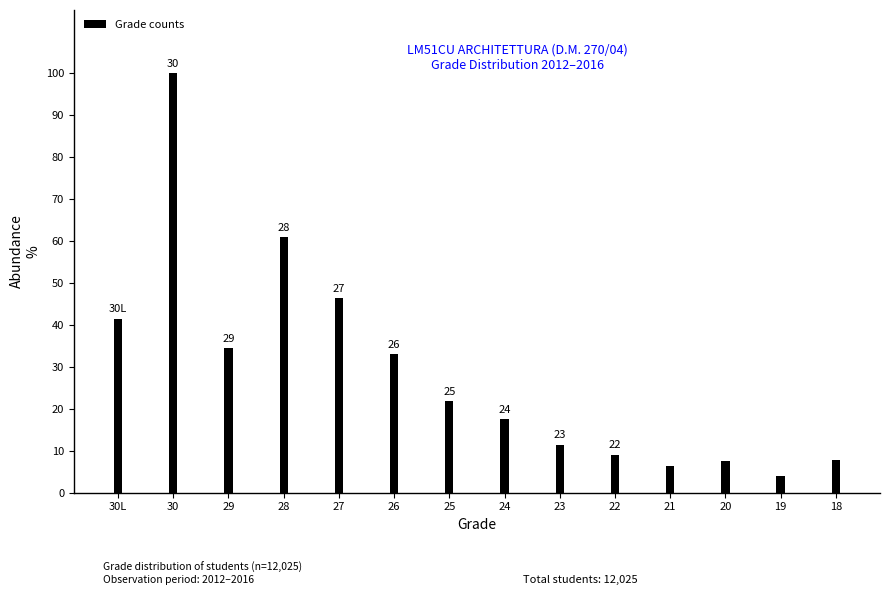

How many bars are there in total?

14